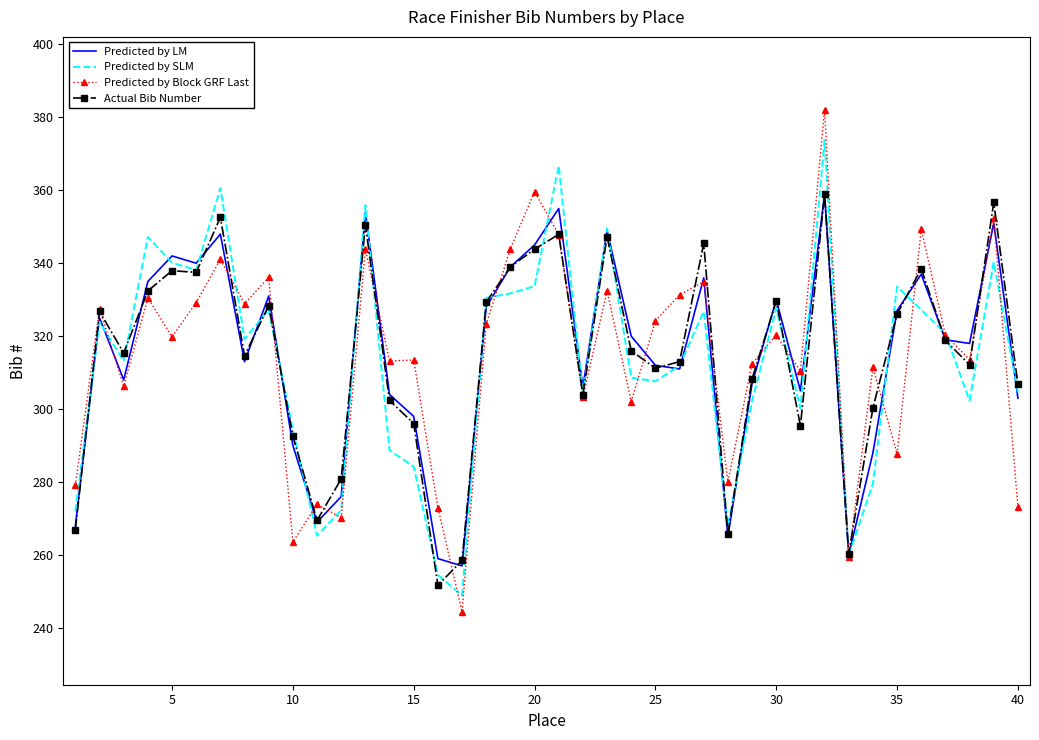

What is the smallest value displayed?

244.4